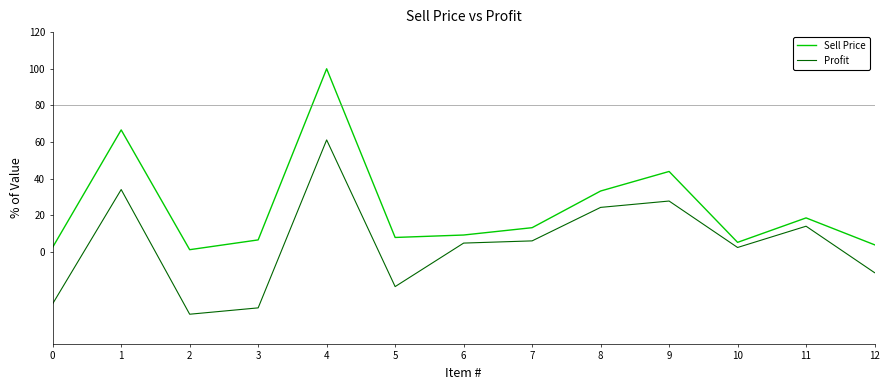

How many values in the Sell Price series are below 9?

6